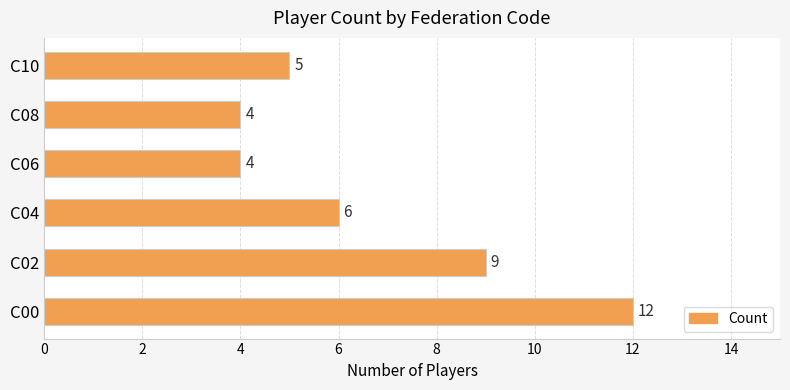

Reading bottom to top, transcribe all the data shown in this chart.

12	9	6	4	4	5